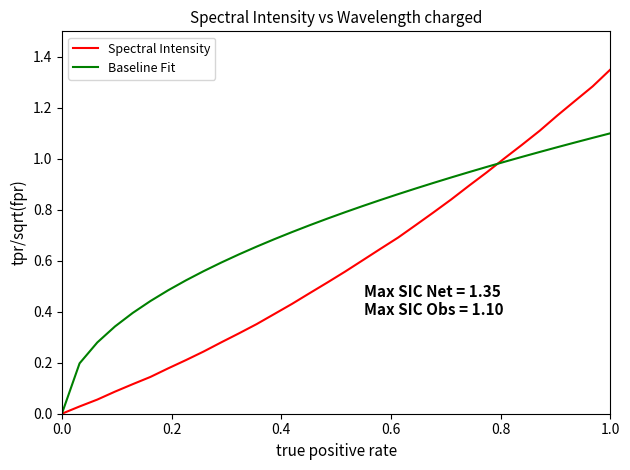

True or false: Spectral Intensity has more than 1 points higher than both neighbors.

False